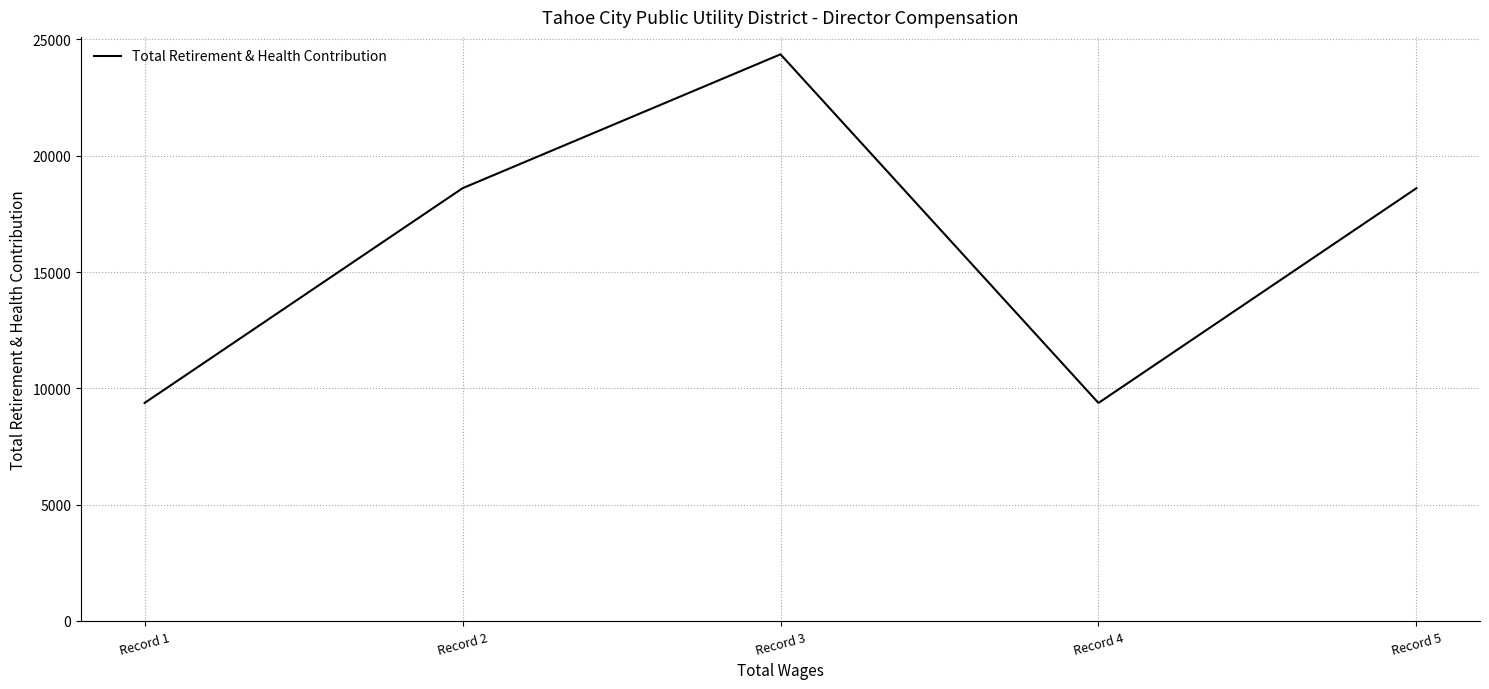

What is the smallest value displayed?

9372